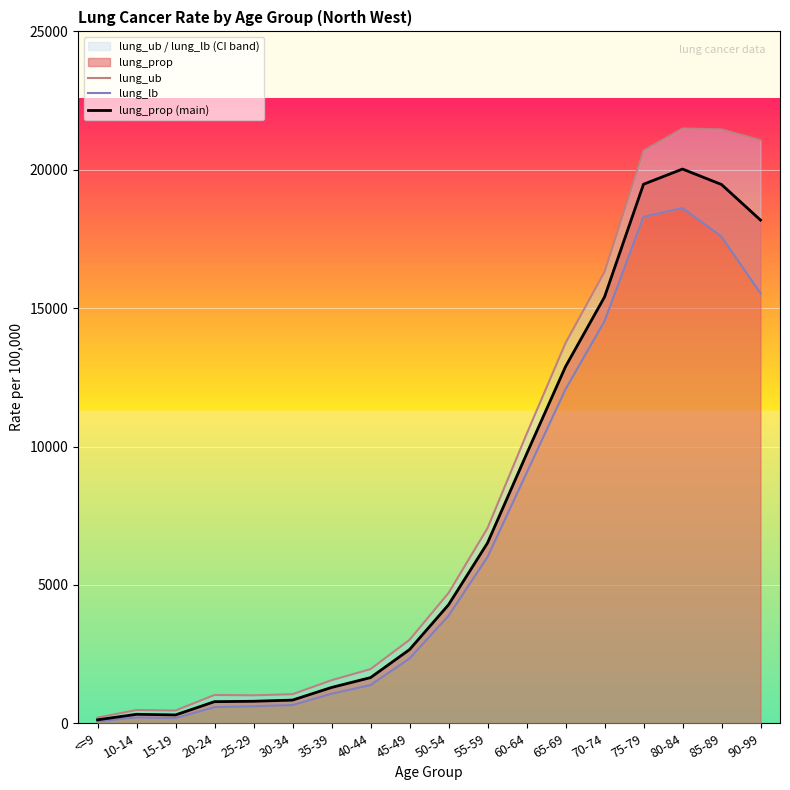

What is the lowest value of the lung_prop (main) series?

124.7